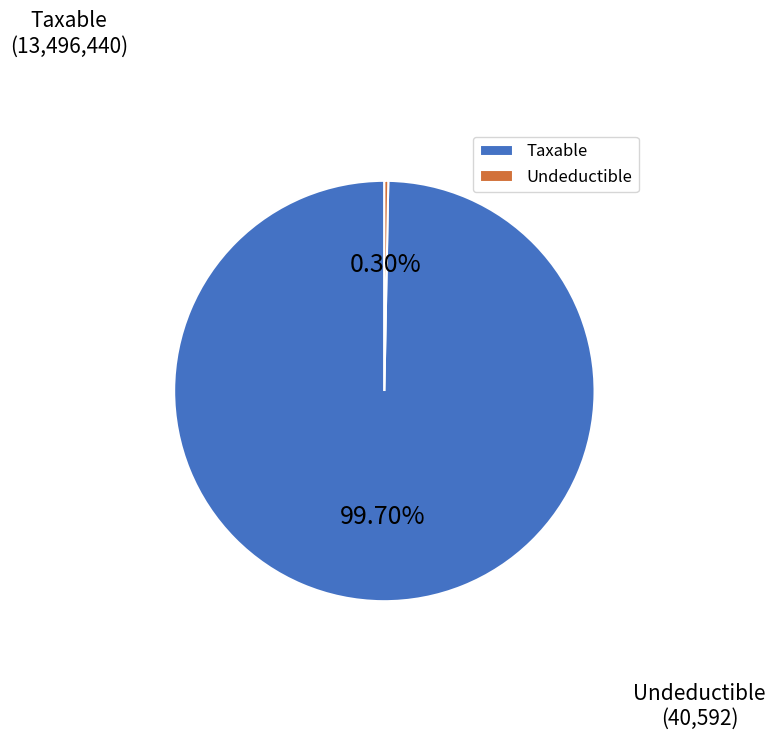

Does Taxable account for over 50% of the chart?

Yes